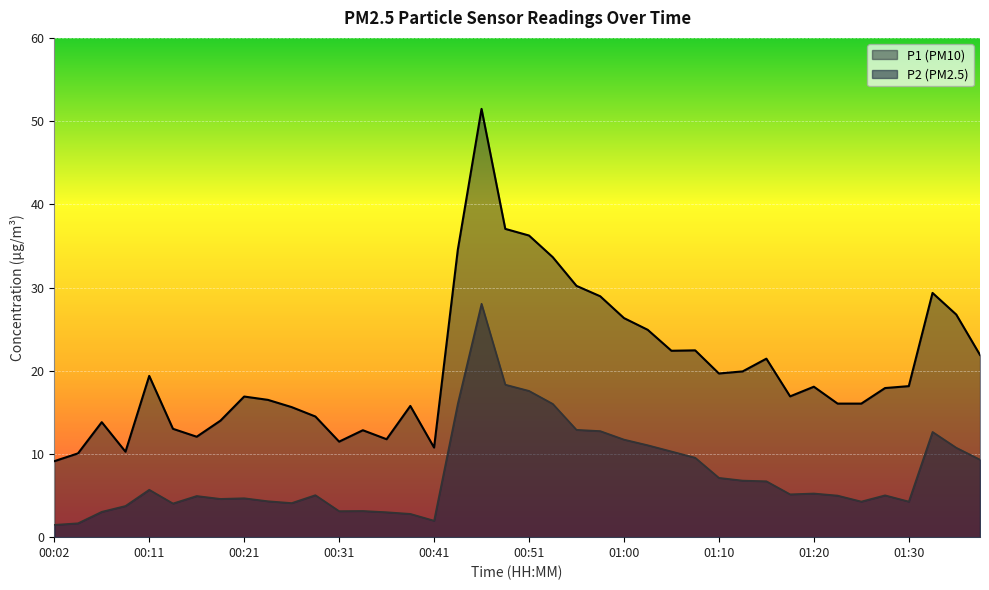

Where does the P2 series first go above 5?

00:11